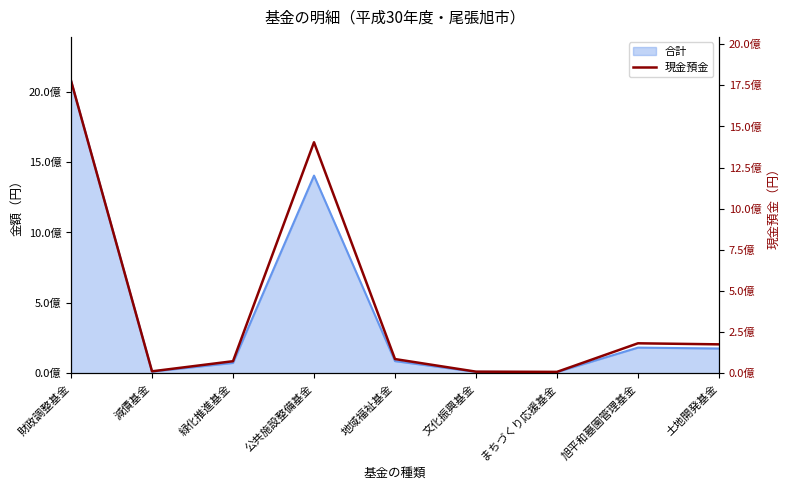

Which label corresponds to the largest value in the chart?

財政調整基金